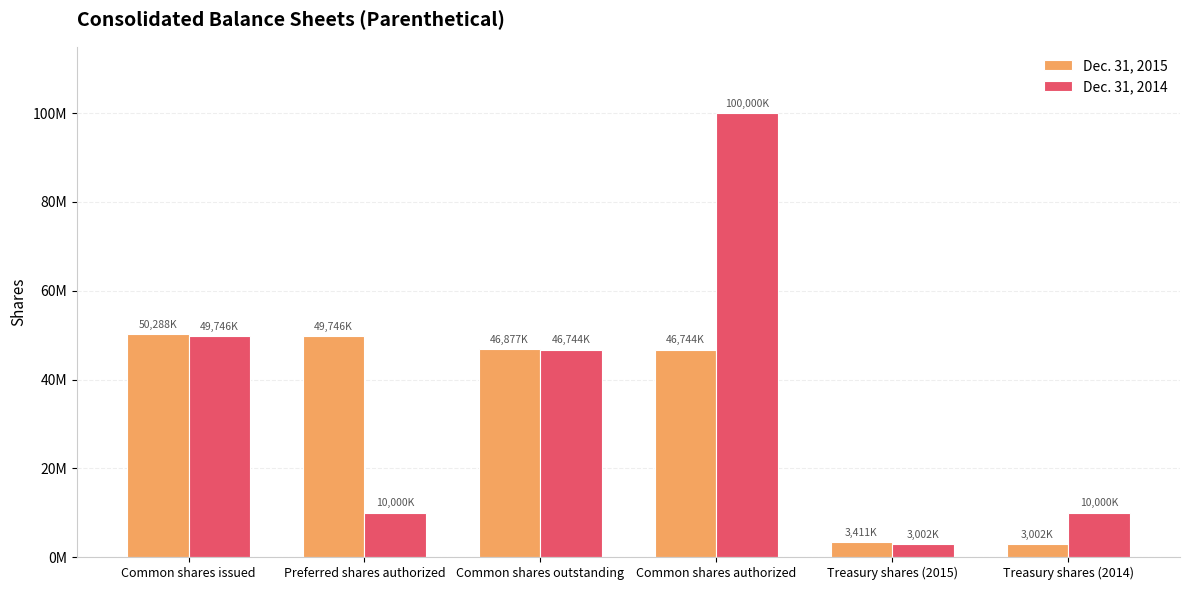

Is it true that Dec. 31, 2014 equals 1111438 at Treasury shares (2015)?

False